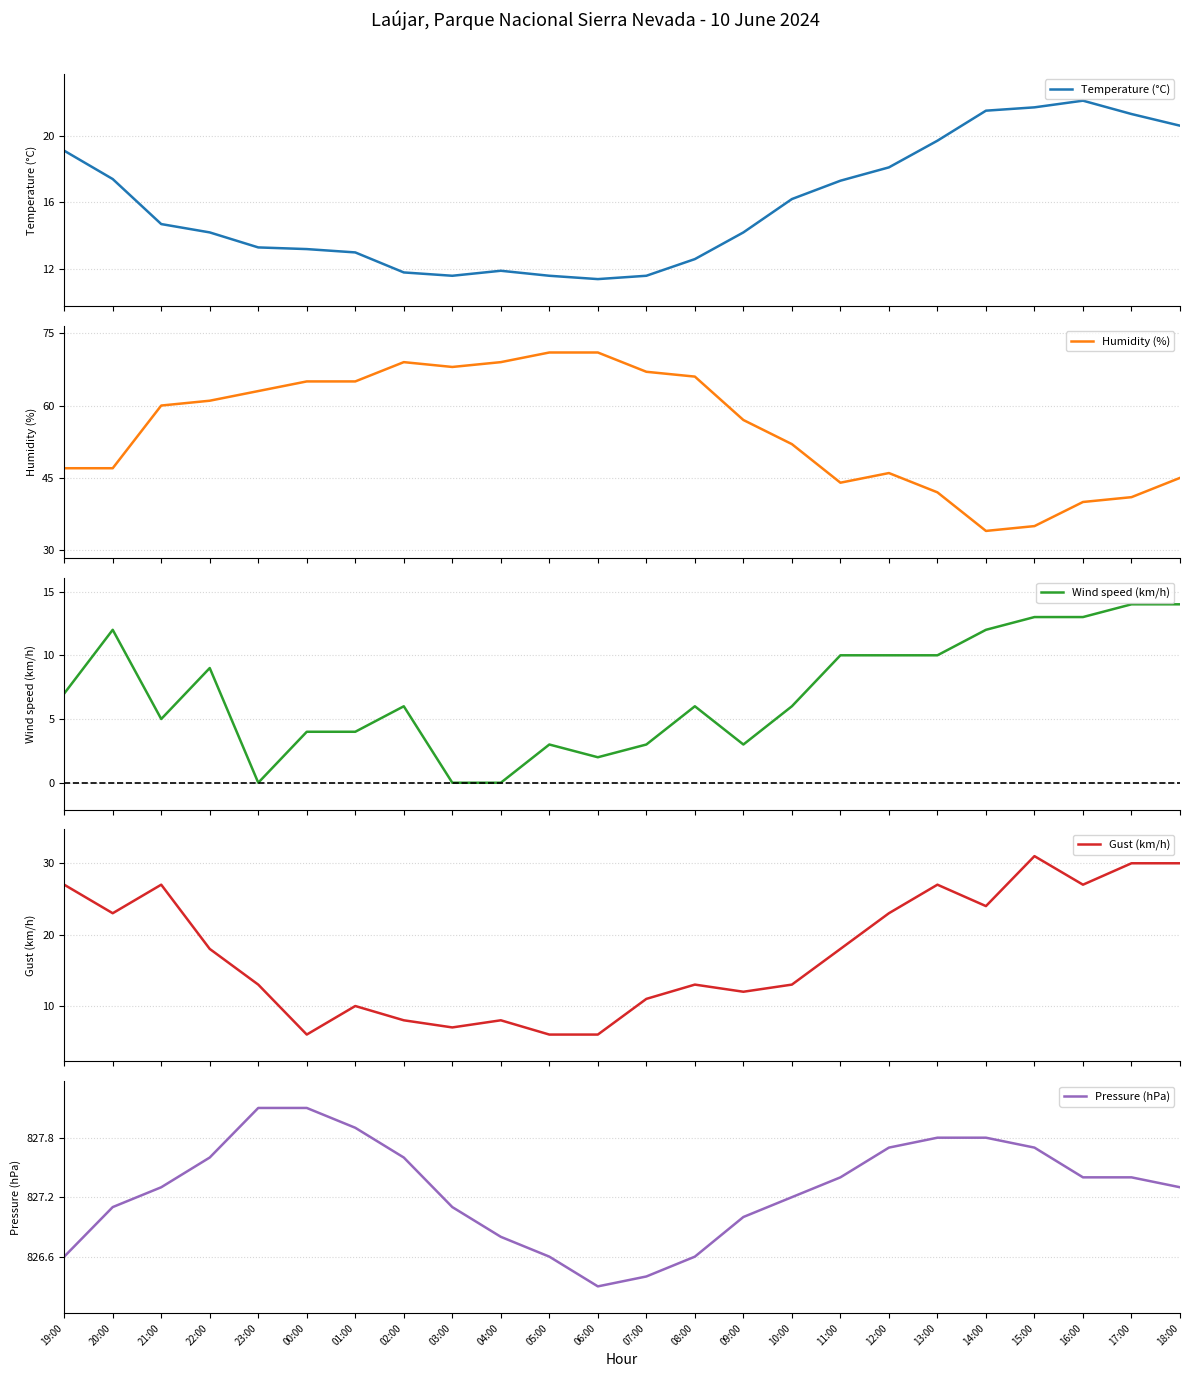

True or false: Gust (km/h) and Pressure (hPa) cross at least once.

False